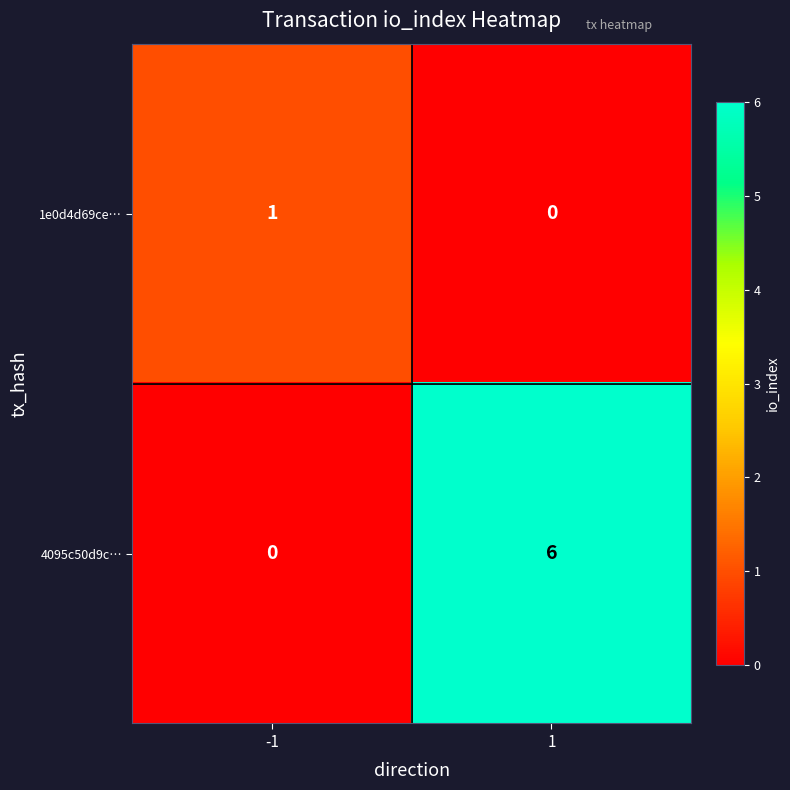

Count the number of data series in this chart.

2